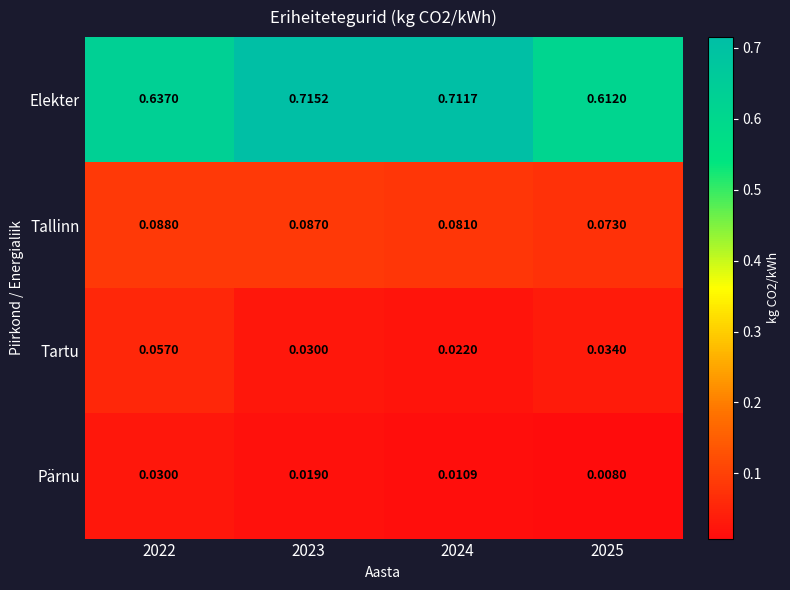

Rank the series at 2024 from highest to lowest value.

Elekter, Tallinn, Tartu, Pärnu